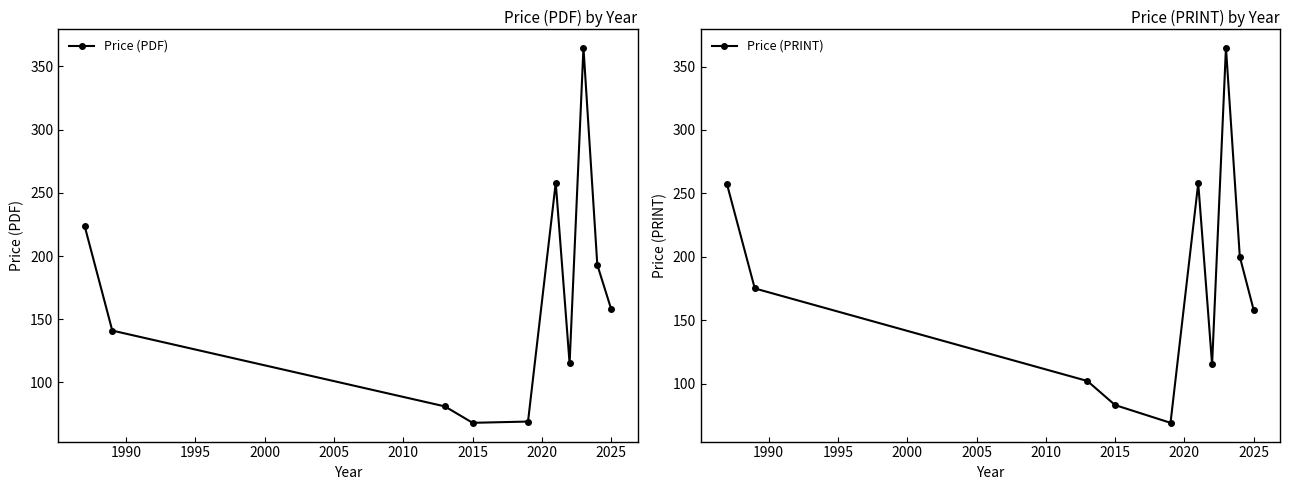

How many interior local peaks does the Price (PDF) series have?

2